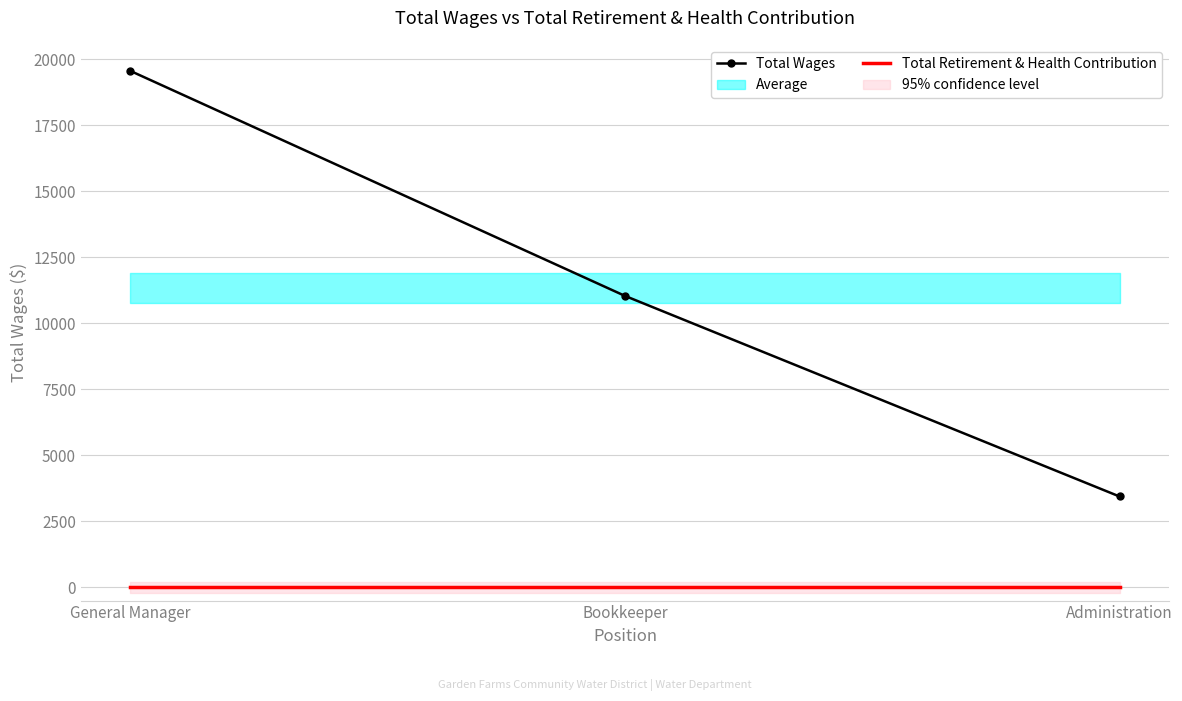

What are all the series names shown in the legend?

Total Wages, Total Retirement & Health Contribution